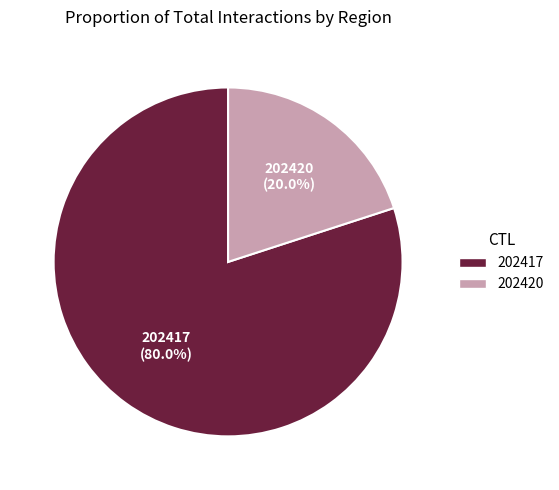

To the nearest percent, what is the combined percentage of 202420 and 202417?

100%